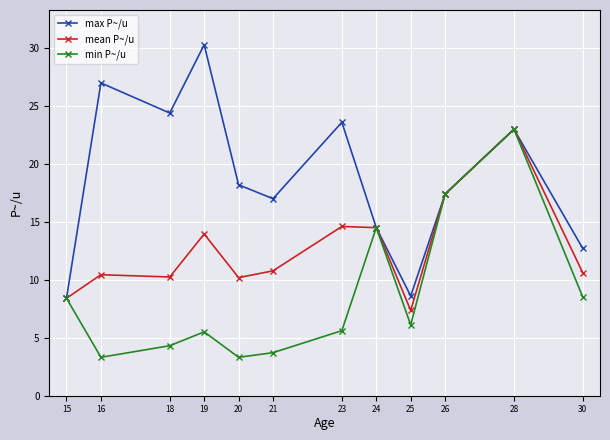

What is the total value across all series at 21?

31.5